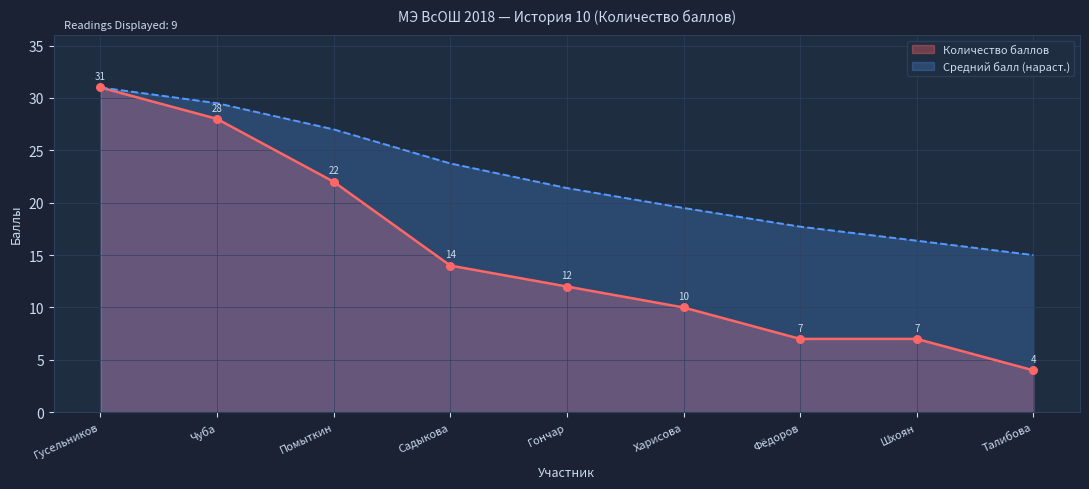

What is the change in value from Гусельников to Харисова?

-21